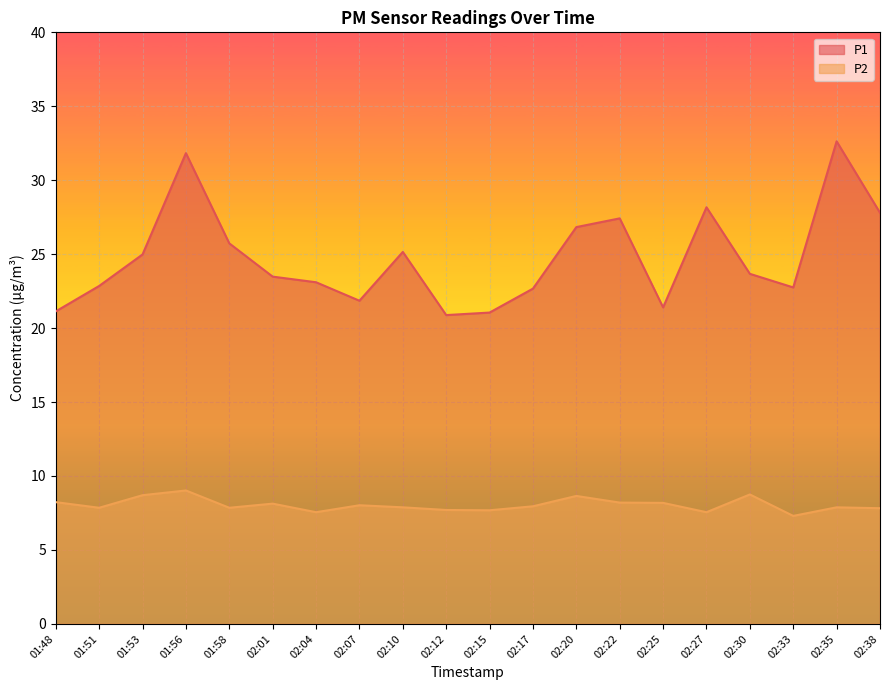

True or false: P1 has a value of 44.1 at 02:35.

False